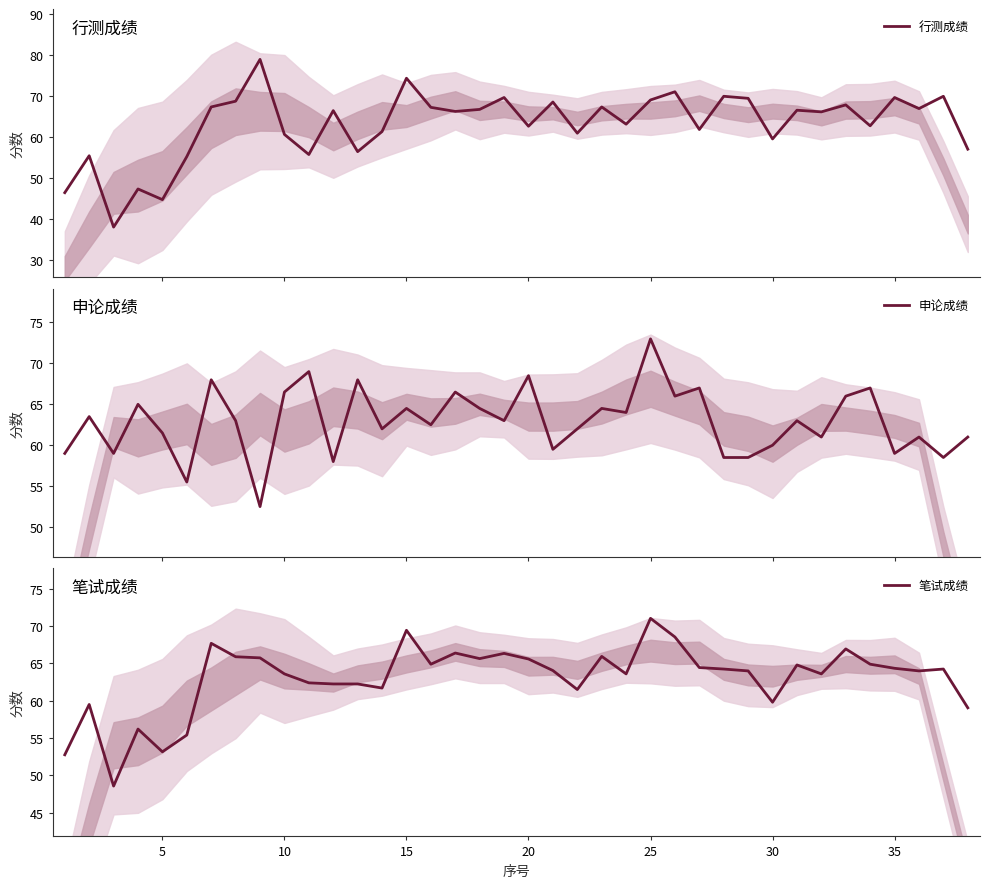

What is the lowest value of the 行测成绩 series?

38.1